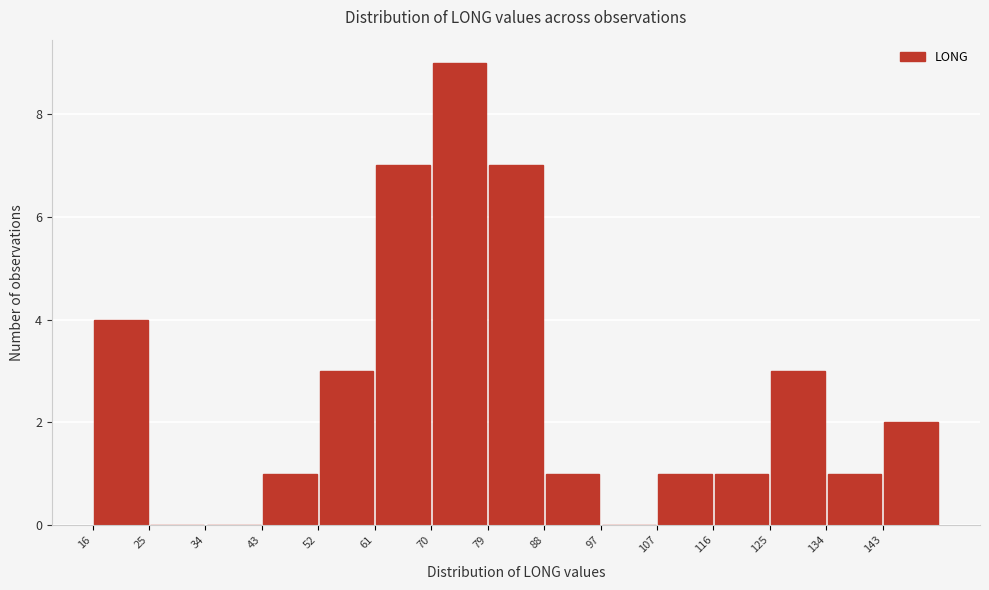

Which range on the x-axis has the tallest bar?

70 to 79